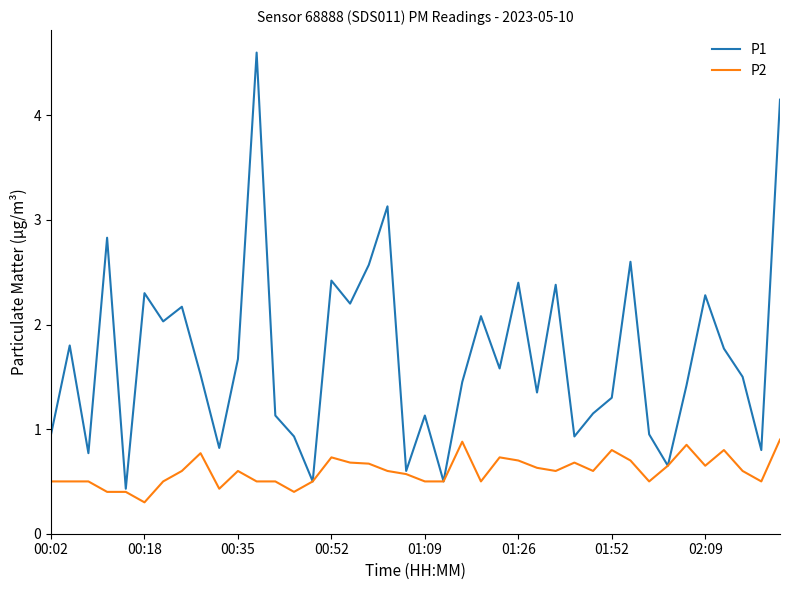

What is the greatest value displayed?

4.6